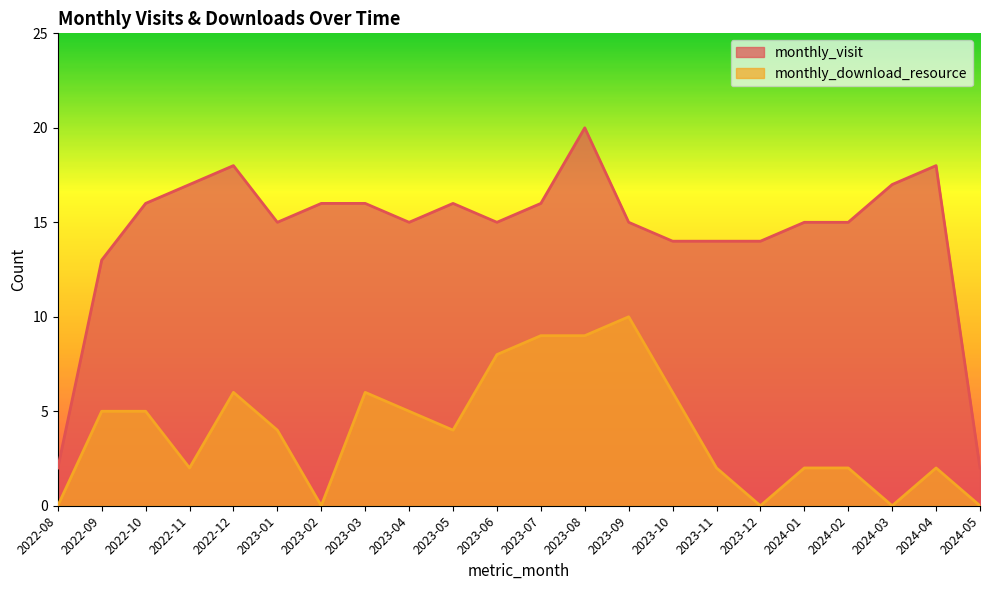

What is the label of the 15th point from the right?

2023-03